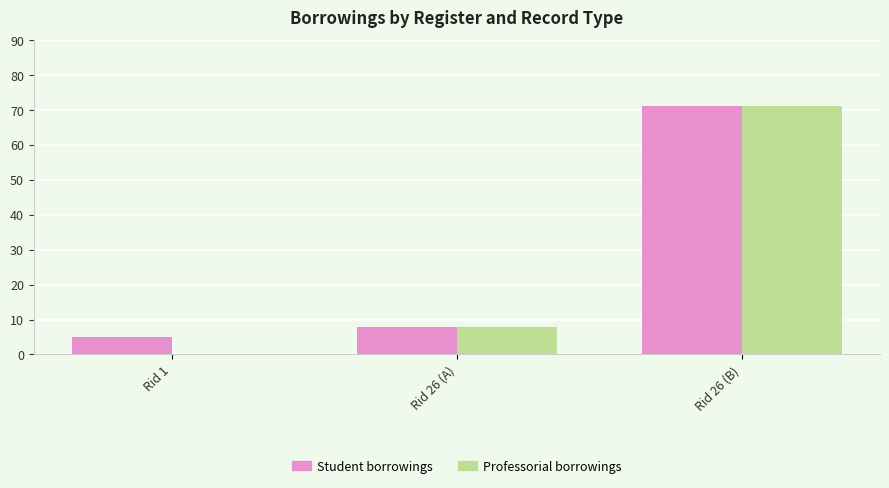

Which series has the largest range (max minus min)?

Professorial borrowings